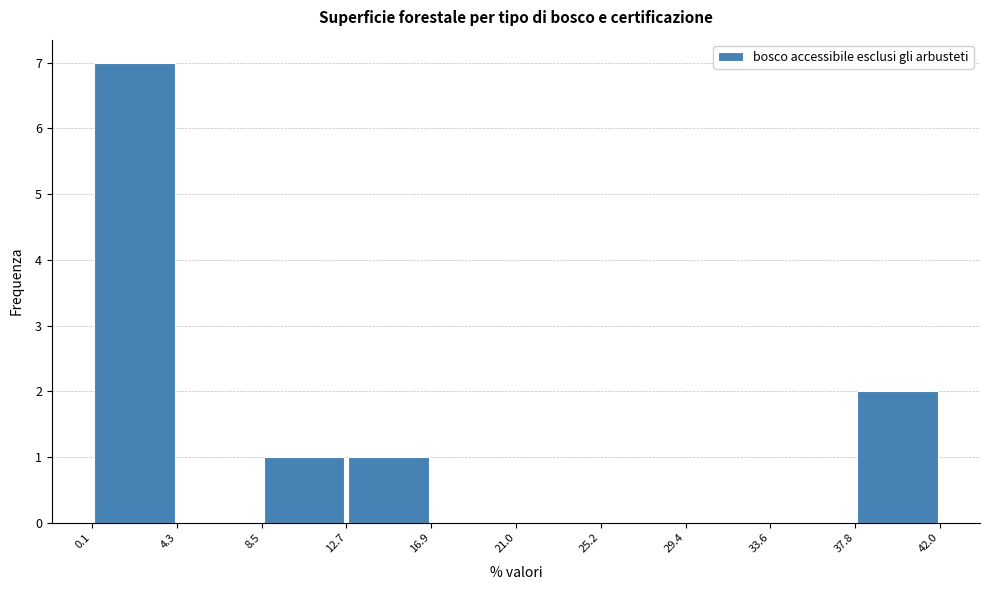

Over which range of the x-axis is the bar tallest?

0.1 to 4.3